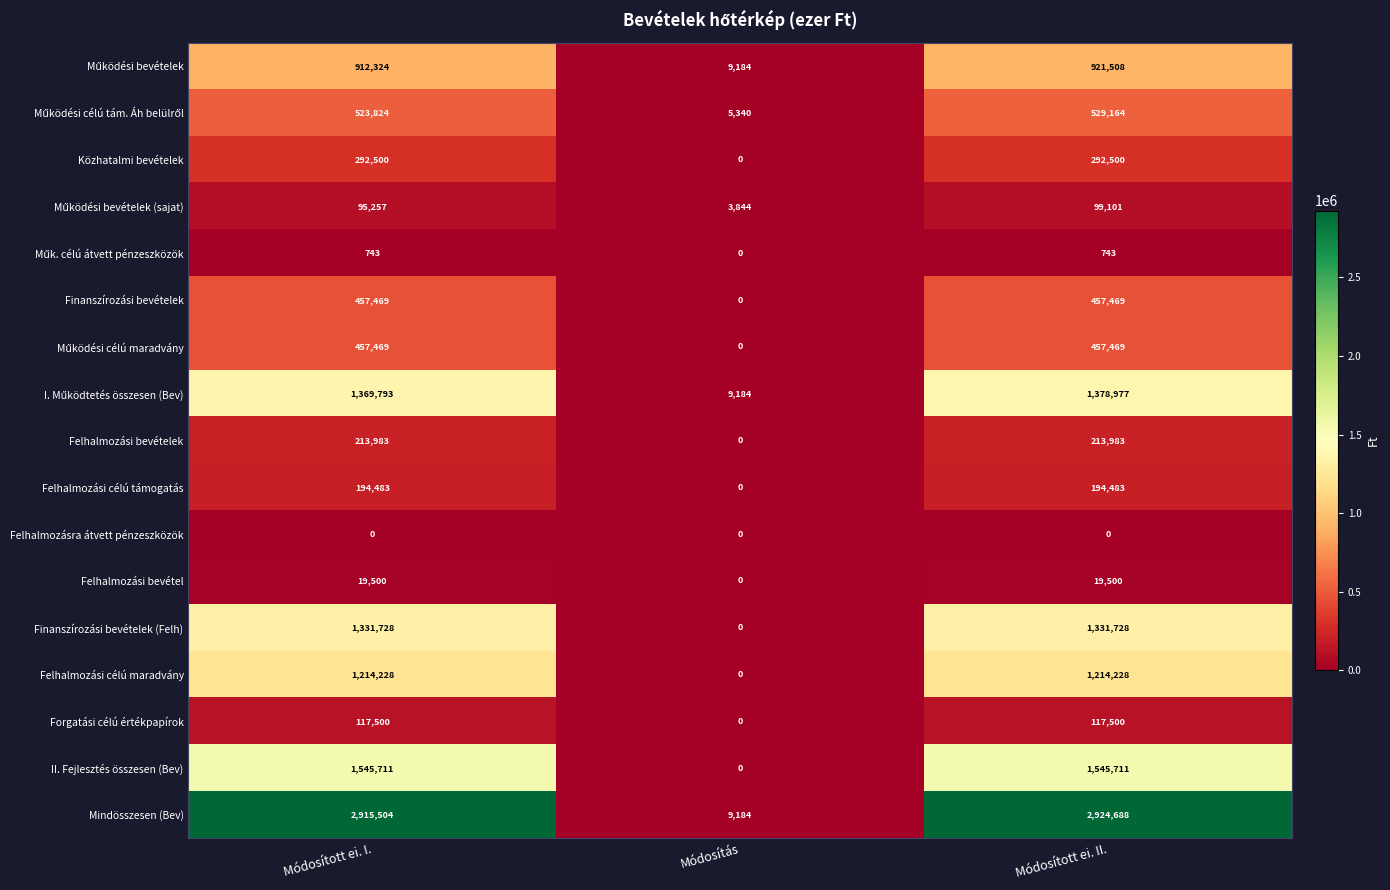

Is it true that Finanszírozási bevételek (Felh) equals 0 at Módosítás?

True